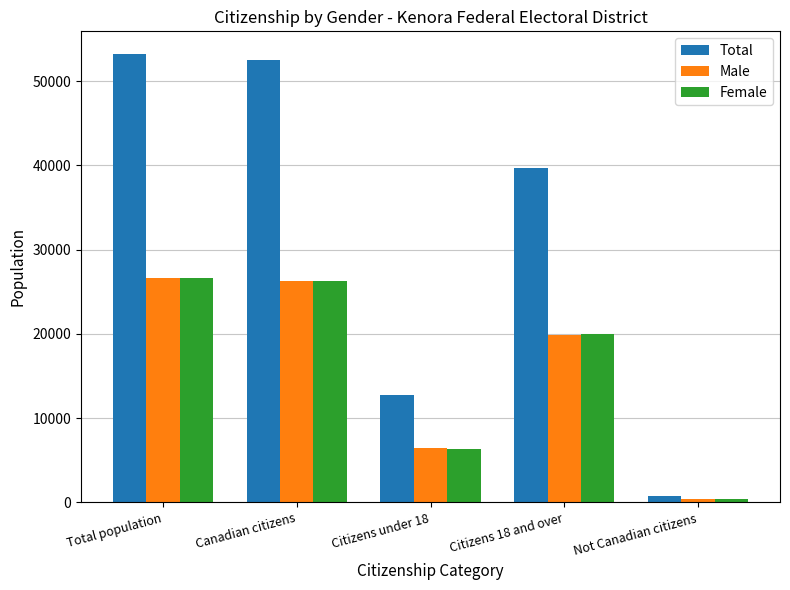

What is the average value of the Female series?

15916